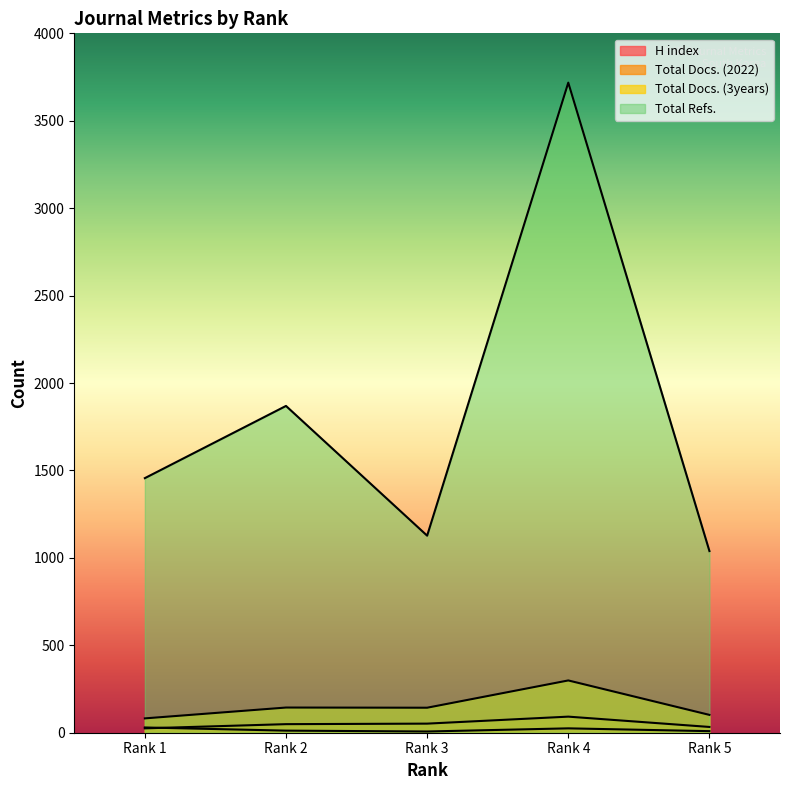

True or false: Total Refs. and H index intersect in this chart.

False